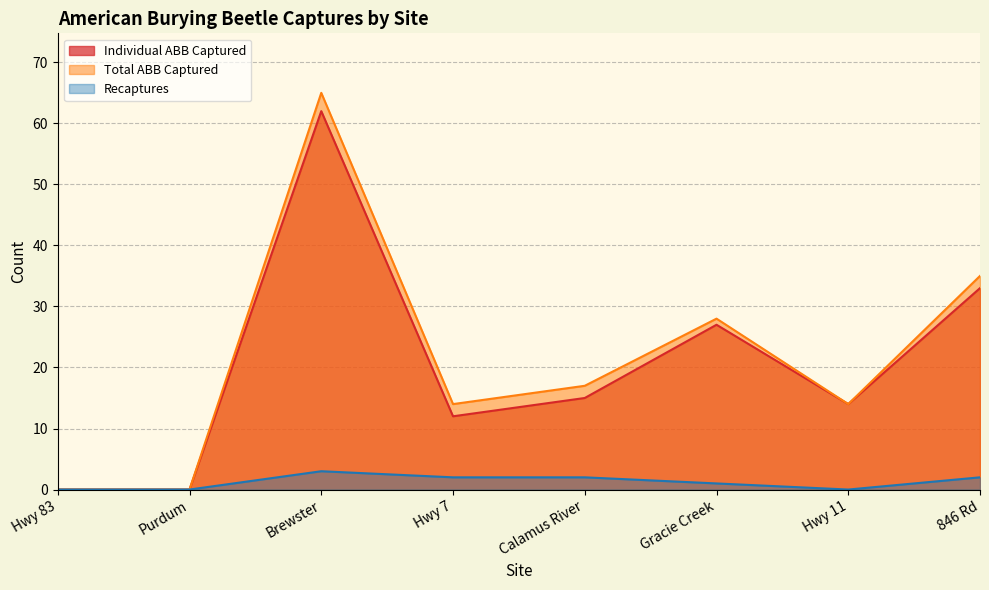

How many lines are shown in the chart?

3